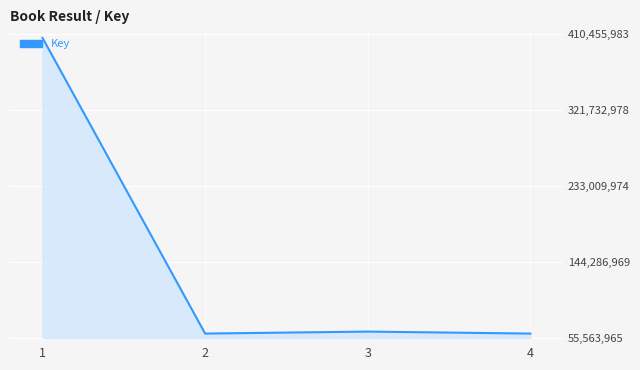

At which label does the data first exceed 62867356?

1